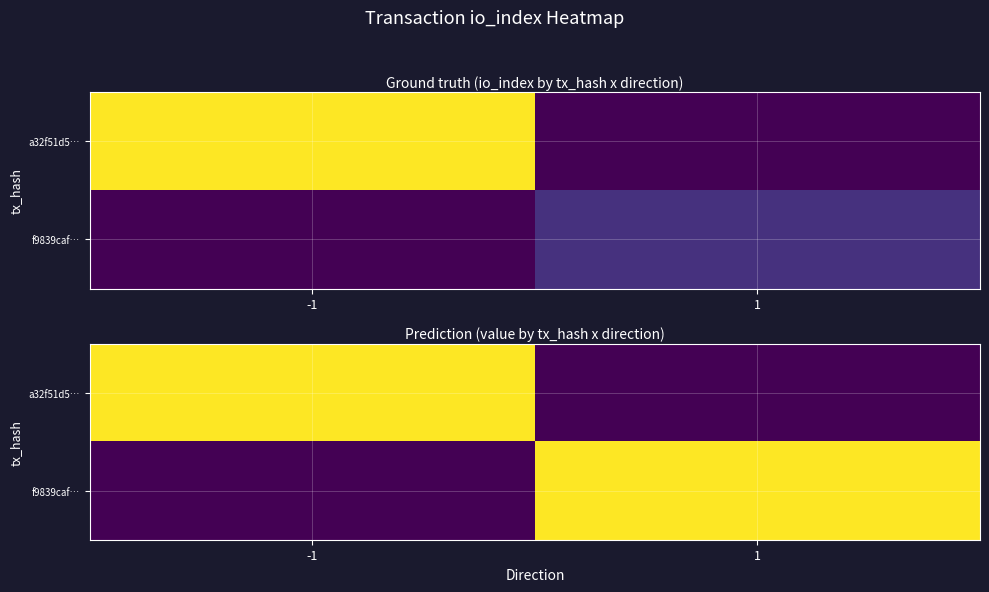

Between -1 and 1, which is larger?

-1